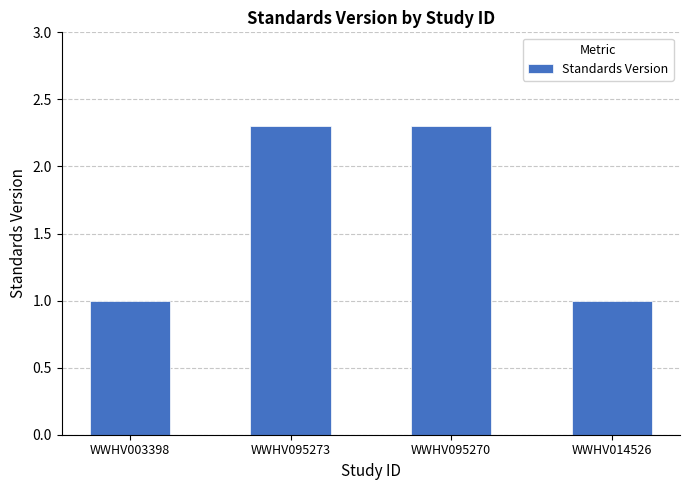

What is the smallest value displayed?

1.0